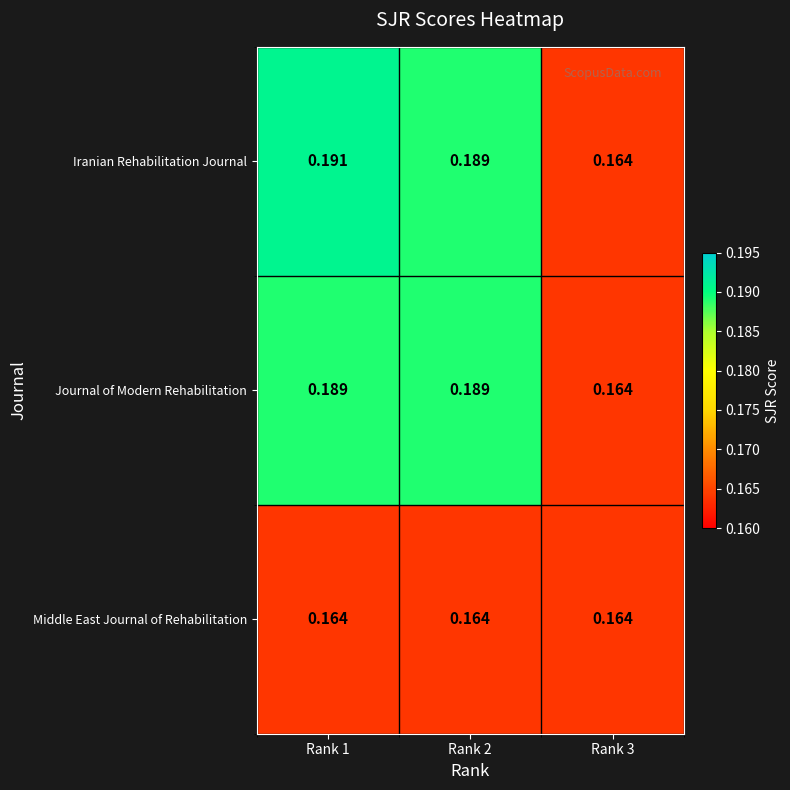

Is the value of Iranian Rehabilitation Journal at Rank 3 greater than the value of Journal of Modern Rehabilitation at Rank 2?

No